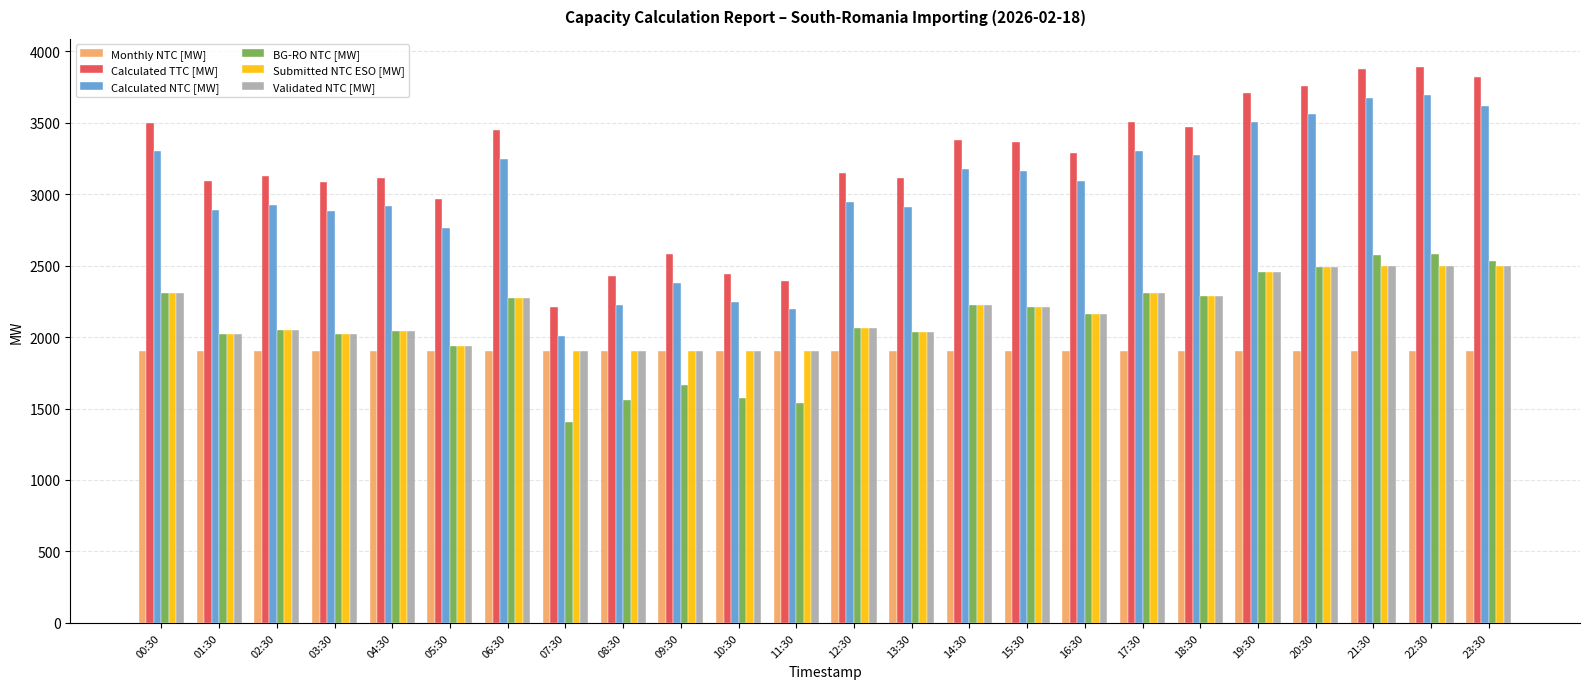

Where is Calculated NTC [MW] nearest to the value 2850?

03:30